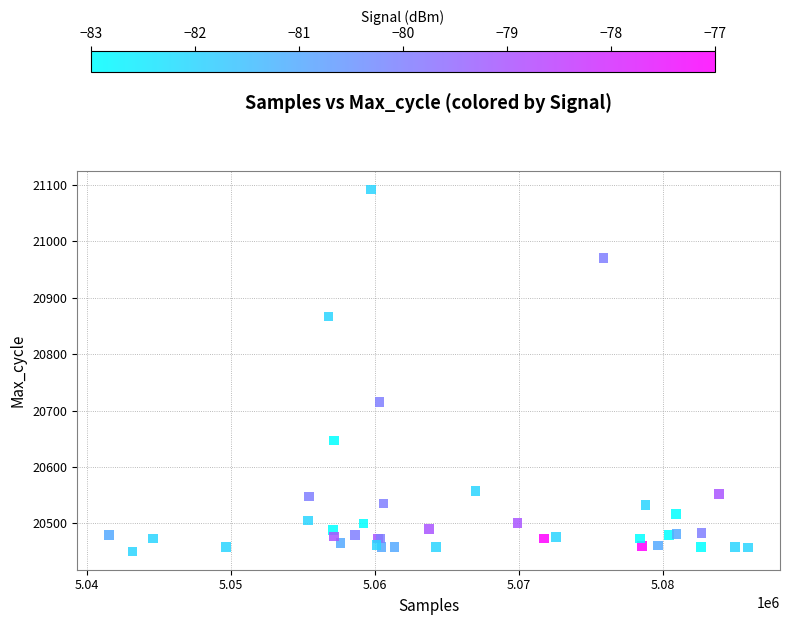

What Y value in the scatter plot is closest to 20771?

20715